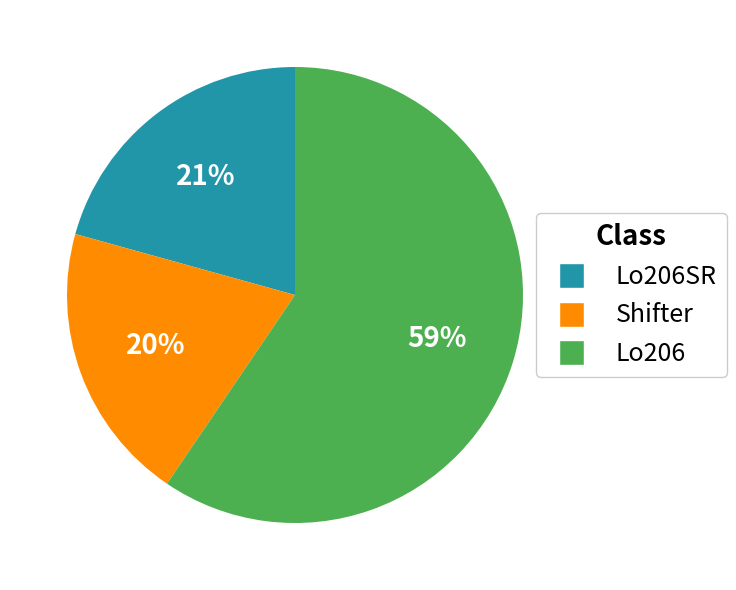

Is there a majority slice in this chart?

Yes